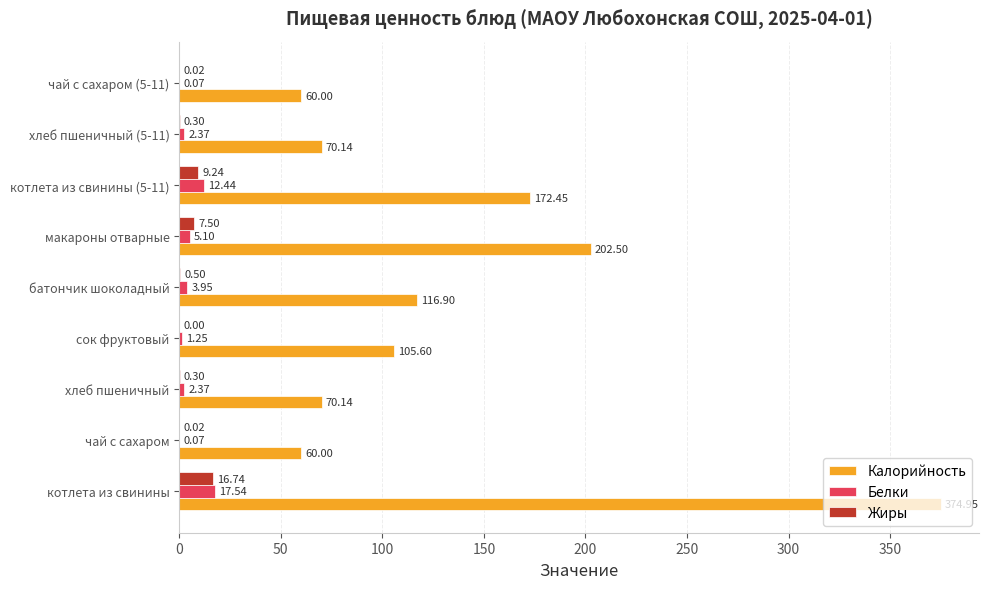

Which category has the highest value in the Жиры series?

котлета из свинины